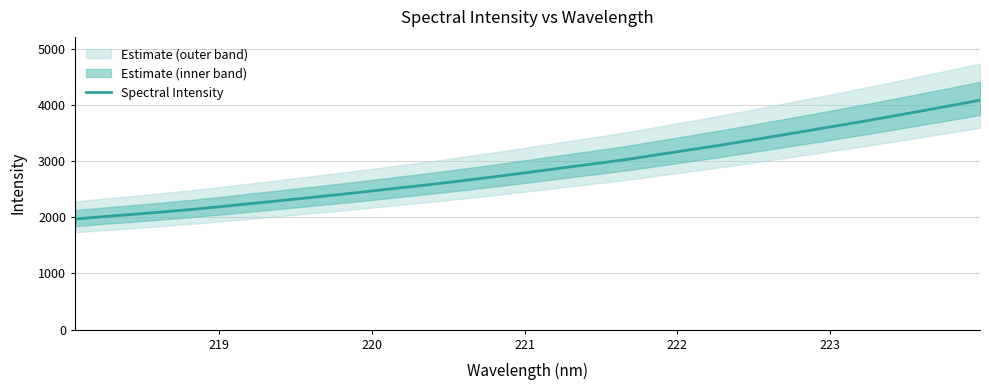

Reading right to left, extract all data points from this chart.

4084.2	3987.5	3894.2	3800.1	3708.7	3620.6	3532.8	3446.6	3359.9	3276.2	3197.1	3117.6	3038.1	2967.6	2901.0	2832.5	2764.2	2698.8	2634.4	2574.3	2516.6	2458.8	2403.0	2349.4	2295.7	2243.5	2190.6	2140.6	2096.2	2053.3	2013.1	1969.5